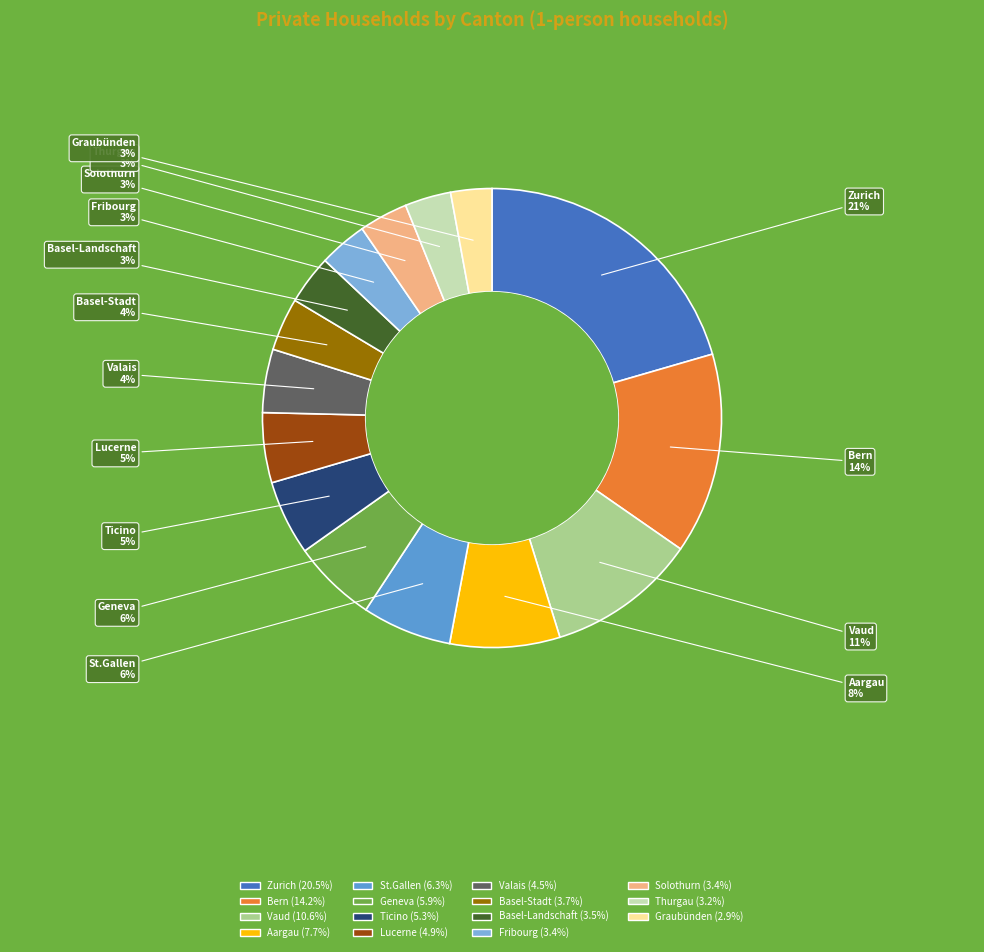

Which category has the biggest portion of the pie?

Zurich